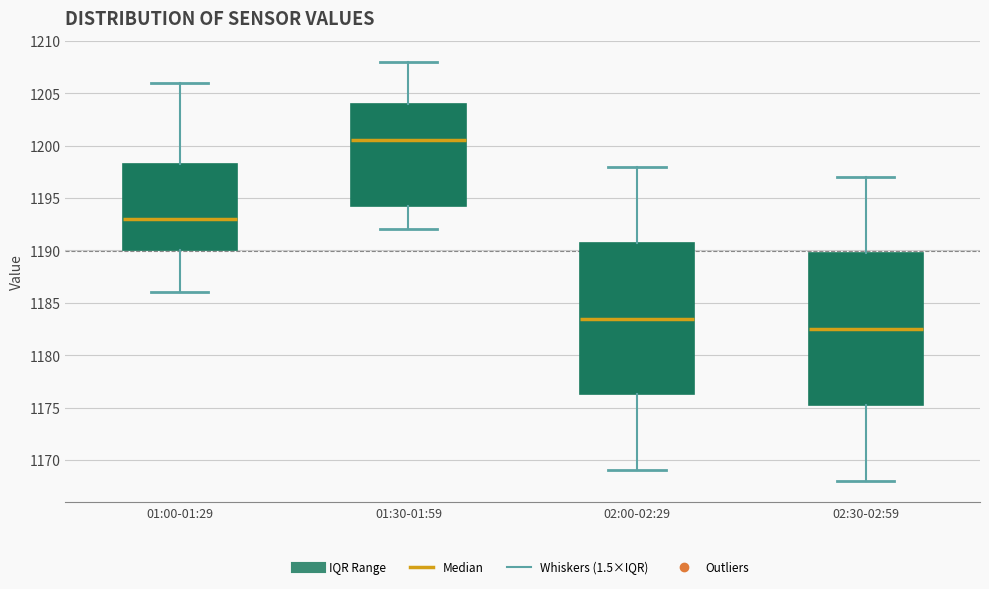

Reading left to right, transcribe this box plot: for each box, give where its median line is, the range the box spans, and where its two whiskers end, as read against the y-axis. The values are not printed on the chart, so give them approximately, as read against the axis.

01:00-01:29: median 1193.0, box 1190.0 to 1198.5, whiskers 1186.0 to 1206.0
01:30-01:59: median 1200.5, box 1194.5 to 1204.0, whiskers 1192.0 to 1208.0
02:00-02:29: median 1183.5, box 1176.5 to 1191.0, whiskers 1169.0 to 1198.0
02:30-02:59: median 1182.5, box 1175.5 to 1190.0, whiskers 1168.0 to 1197.0